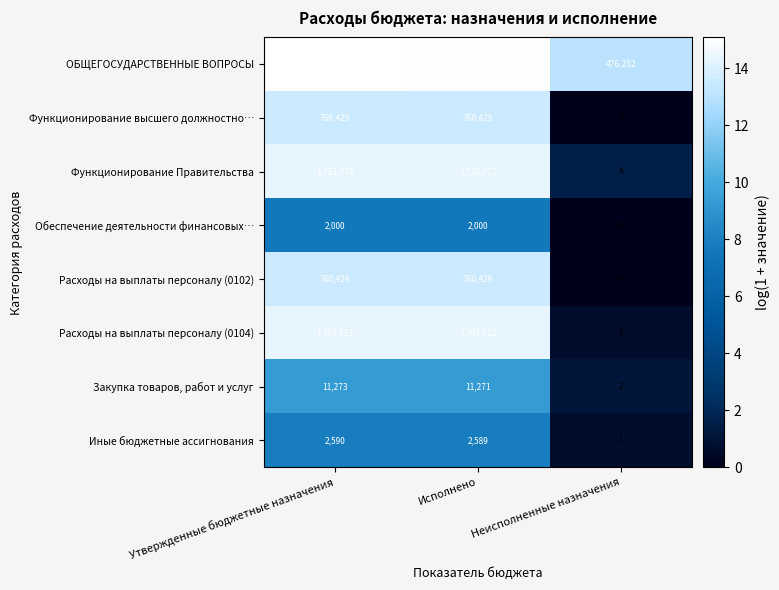

Rank the categories by Функционирование Правительства value from highest to lowest.

Утвержденные бюджетные назначения, Исполнено, Неисполненные назначения